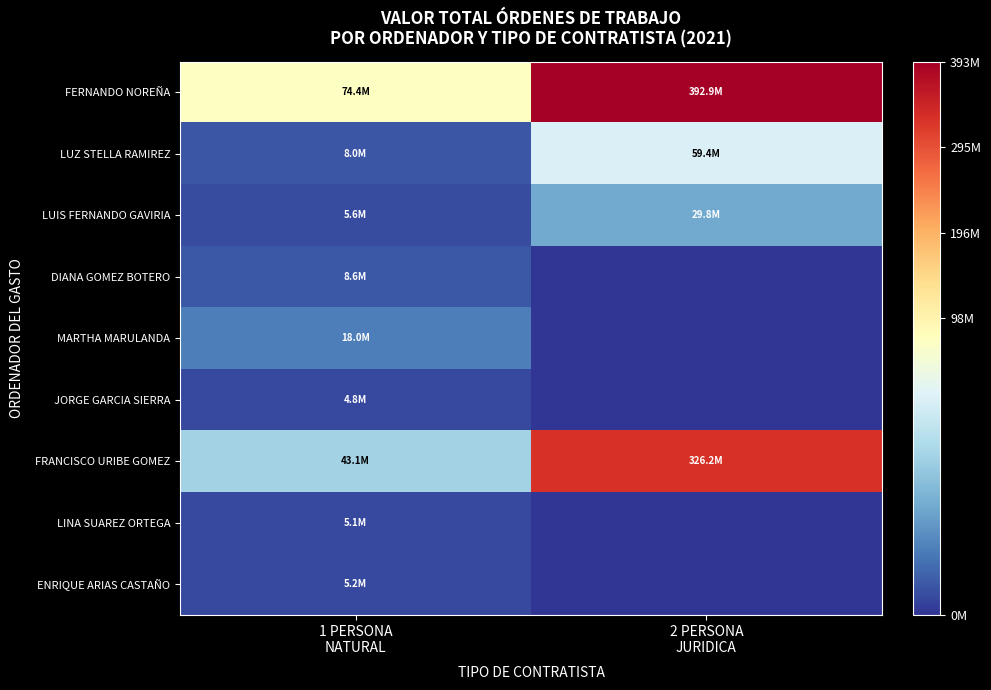

How many series are shown in this chart?

9